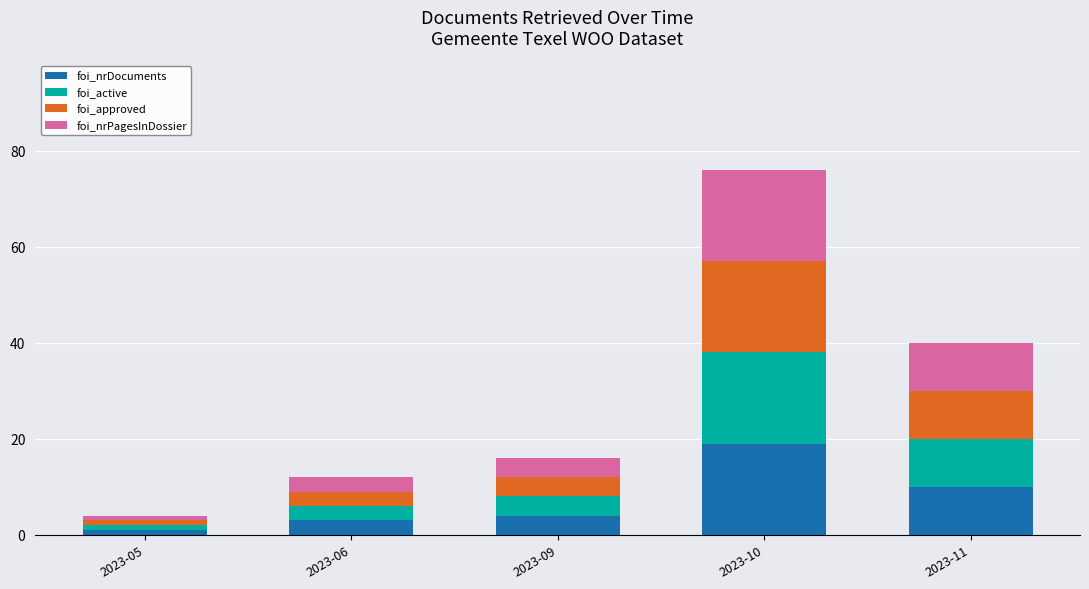

How many series are shown in this chart?

4